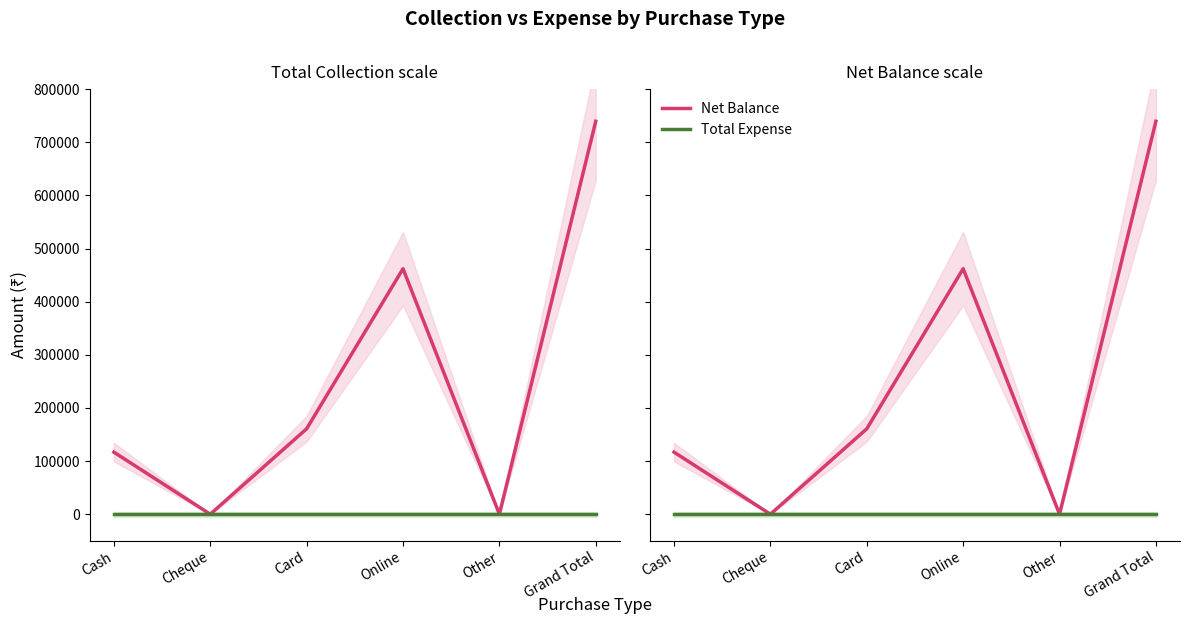

Rank the series by their average value, from lowest to highest.

Total Expense, Net Balance